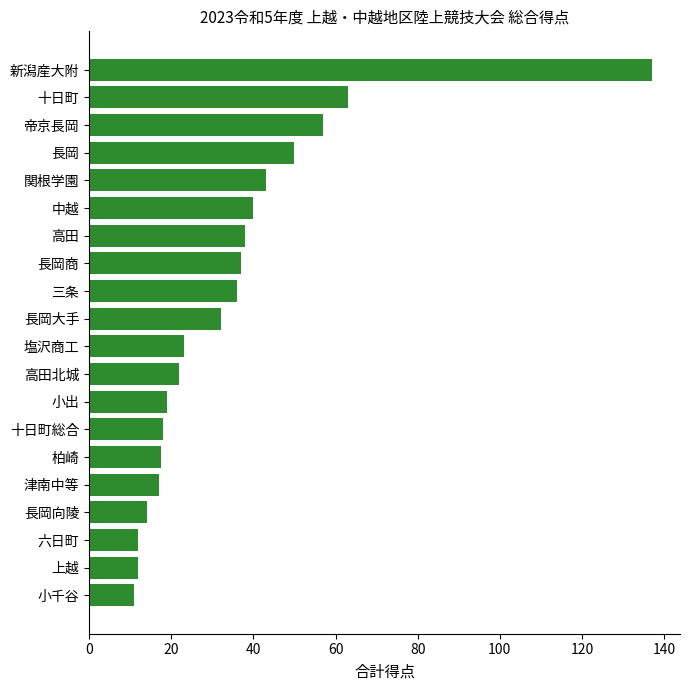

The value at 小出 is 28.7. True or false?

False